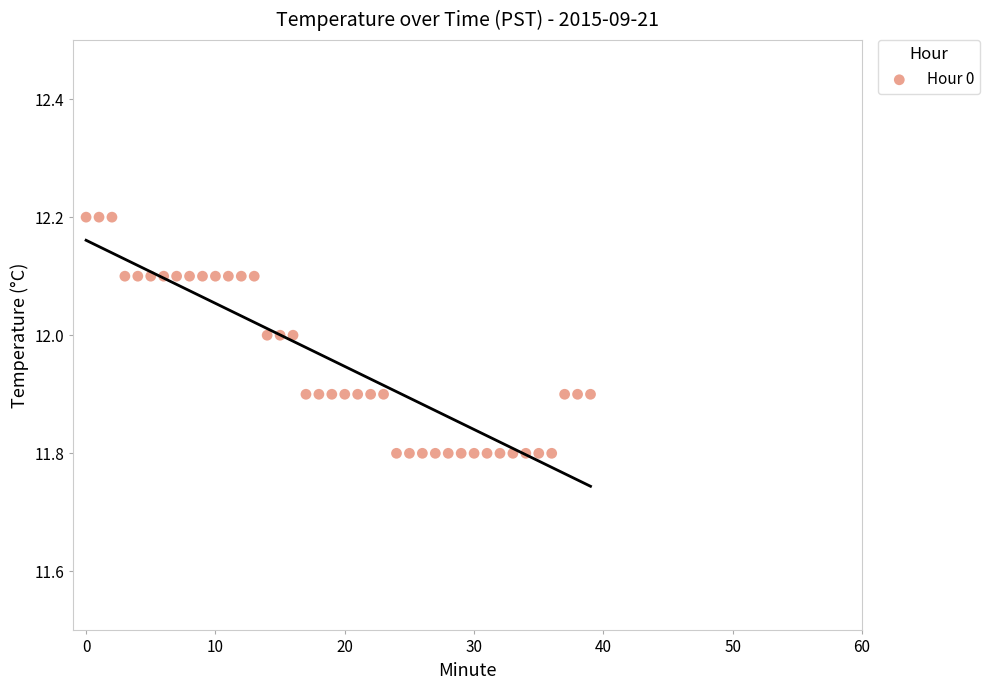

What is the range of Y values (max minus min)?

0.4